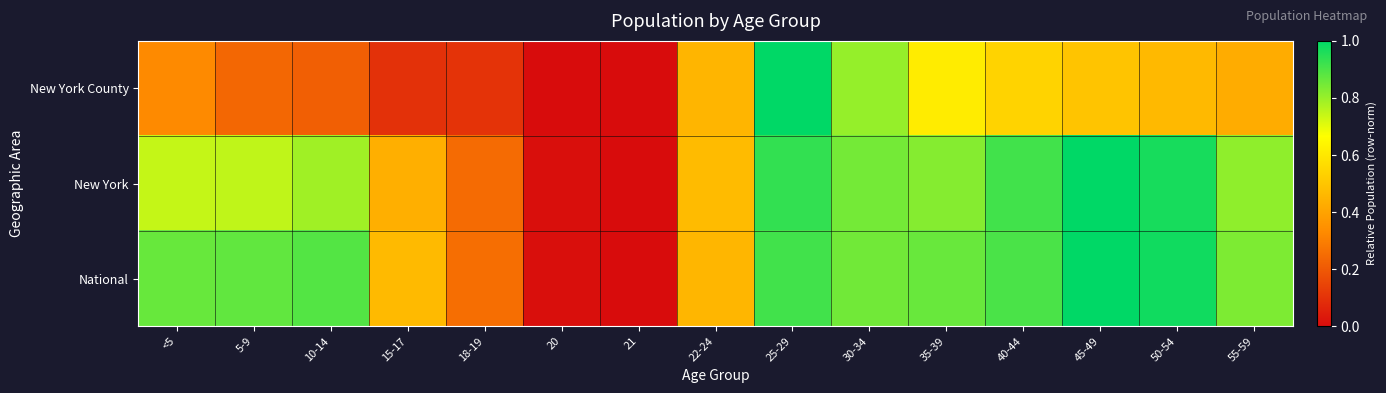

Reading right to left, list all the values displayed in this chart.

New York County: 55-59=0.4	50-54=0.5	45-49=0.5	40-44=0.5	35-39=0.6	30-34=0.8	25-29=1.0	22-24=0.5	21=0.0	20=0.0	18-19=0.1	15-17=0.1	10-14=0.2	5-9=0.2	<5=0.3
New York: 55-59=0.8	50-54=1.0	45-49=1.0	40-44=0.9	35-39=0.8	30-34=0.8	25-29=0.9	22-24=0.5	21=0.0	20=0.0	18-19=0.2	15-17=0.4	10-14=0.8	5-9=0.7	<5=0.7
National: 55-59=0.8	50-54=1.0	45-49=1.0	40-44=0.9	35-39=0.9	30-34=0.9	25-29=0.9	22-24=0.5	21=0.0	20=0.0	18-19=0.3	15-17=0.5	10-14=0.9	5-9=0.9	<5=0.9